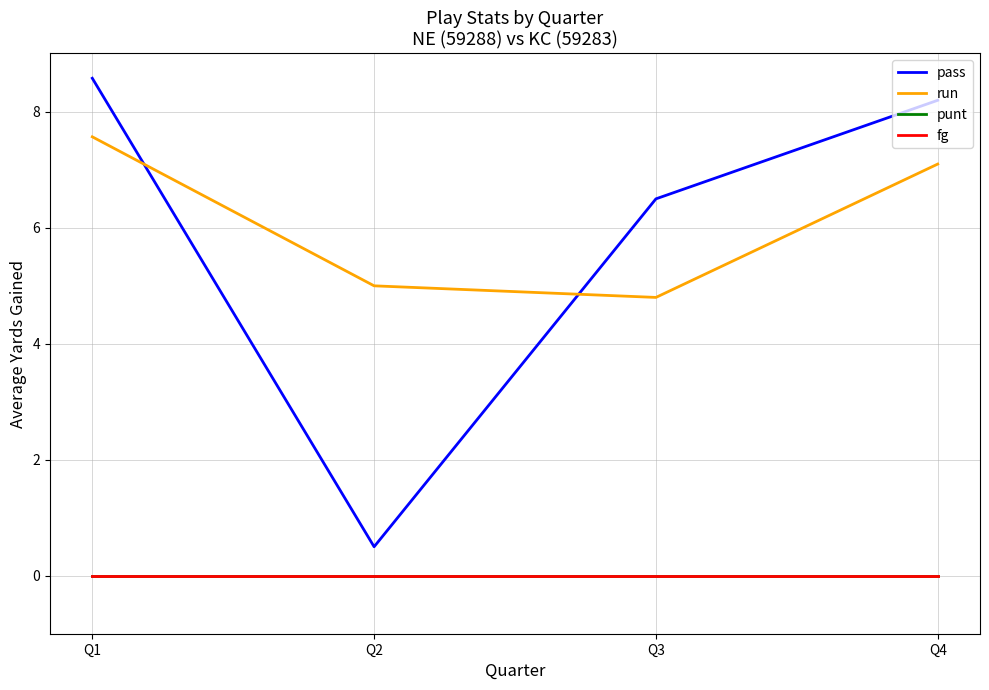

Does the chart display data point markers on the line(s)?

No